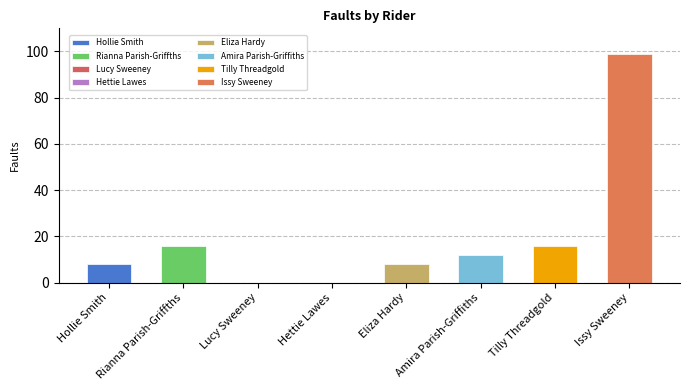

Is it true that the value at Lucy Sweeney is 0?

True